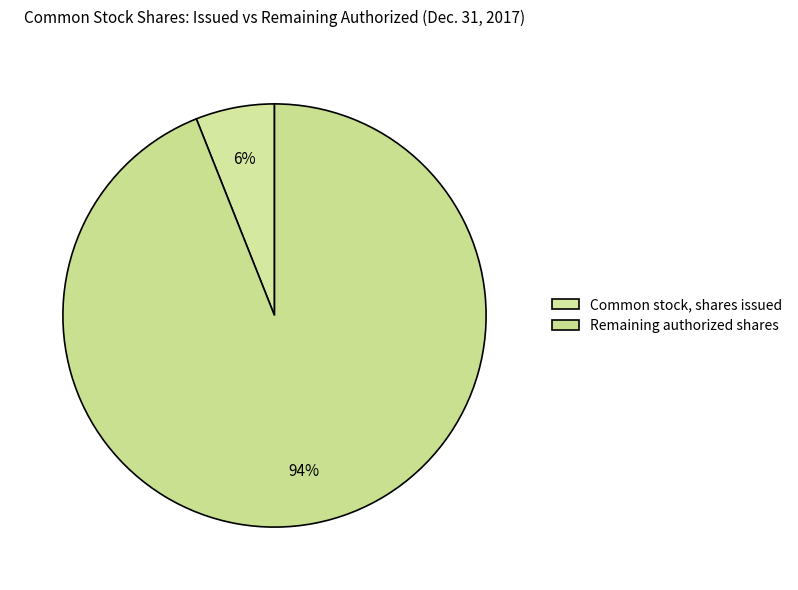

Is it true that Common stock, shares issued is 6% of the pie?

True